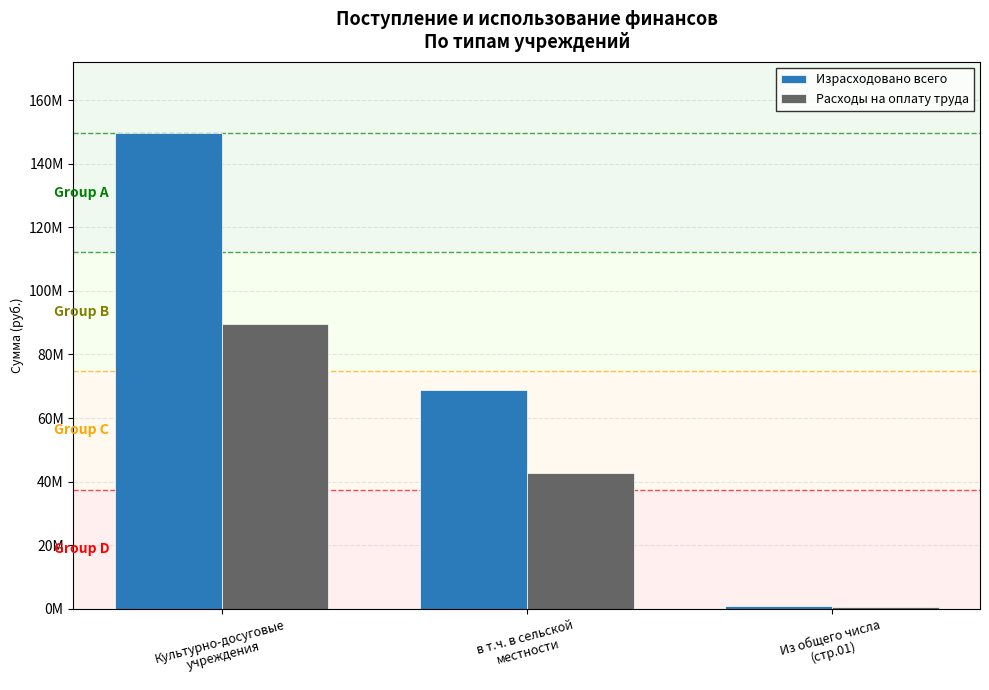

What is the label of the 2nd bar from the left?

в т.ч. в сельской
местности